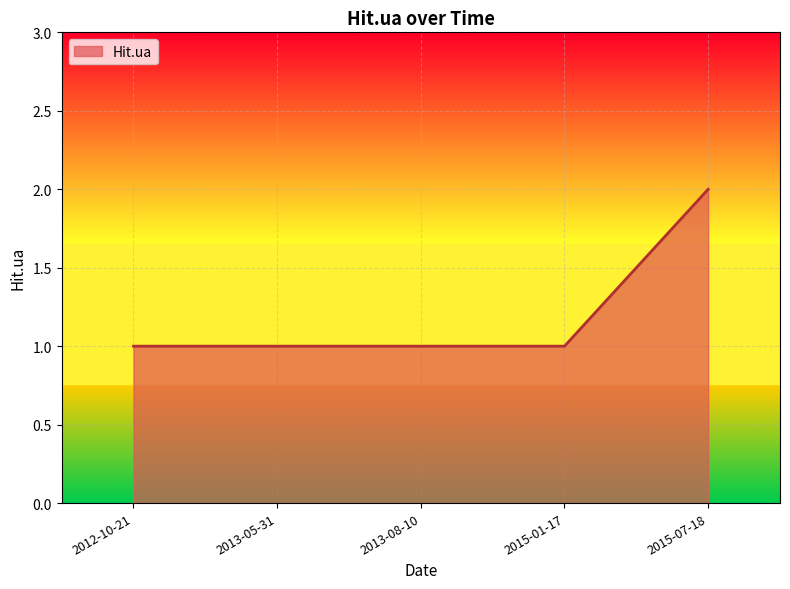

How many lines are shown in the chart?

1